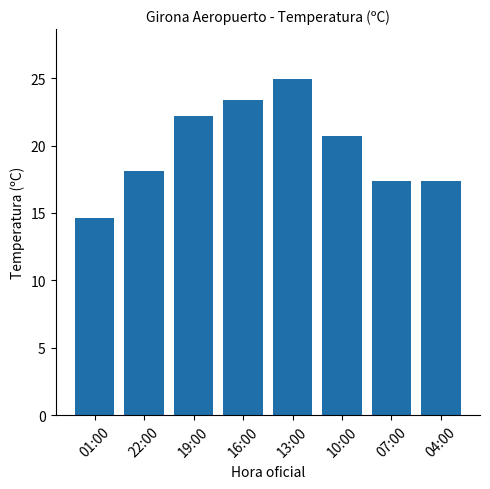

What is the minimum value shown in the chart?

14.6